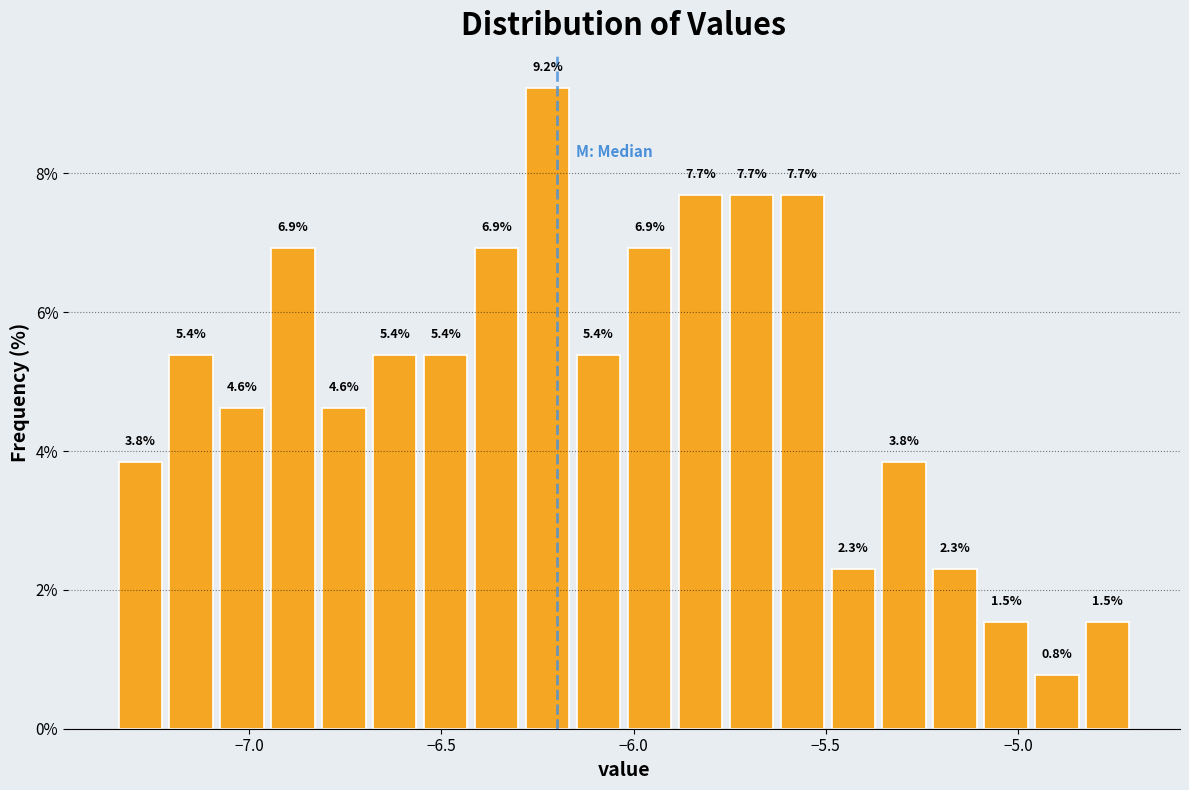

Around what value on the x-axis is the tallest bar? Give the approximate position of its centre, as read against the axis.

-6.20